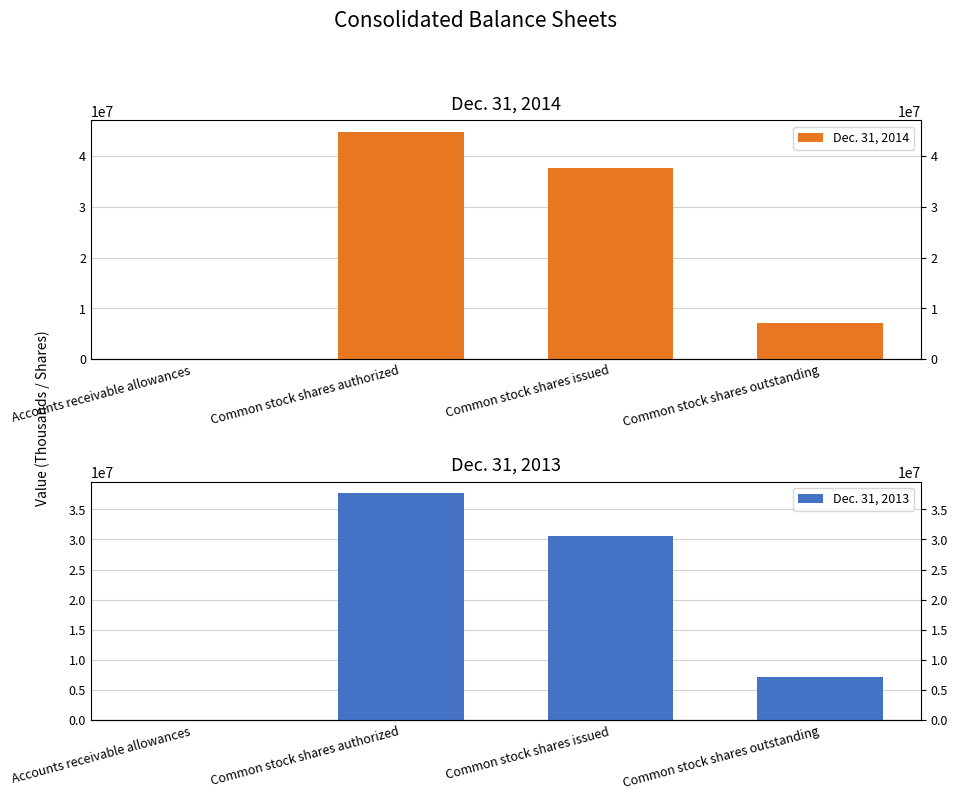

What is the approximate value of Dec. 31, 2014 at Accounts receivable allowances, to the nearest 50?

1250